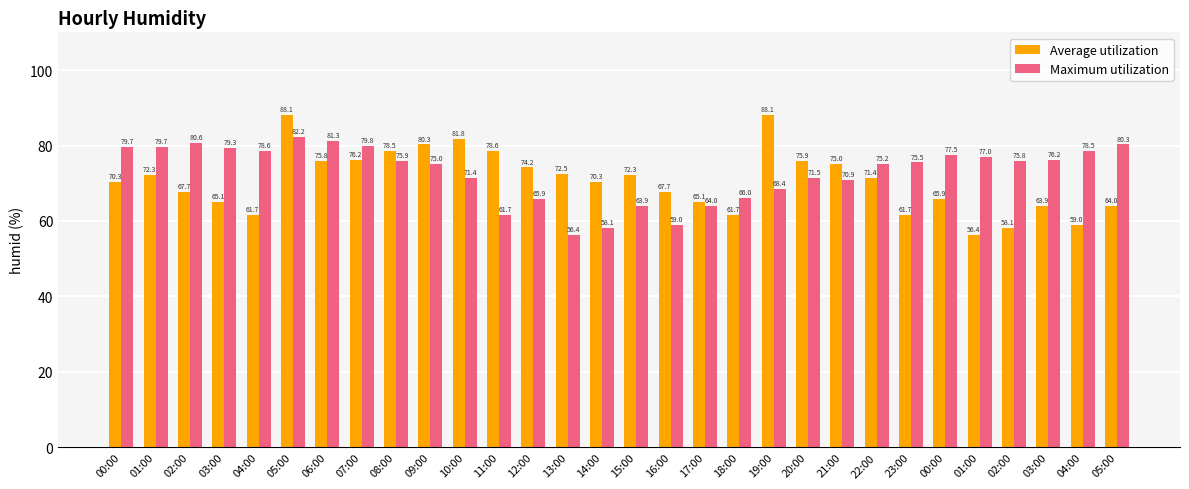

How many values in the Average utilization series exceed 71?

15